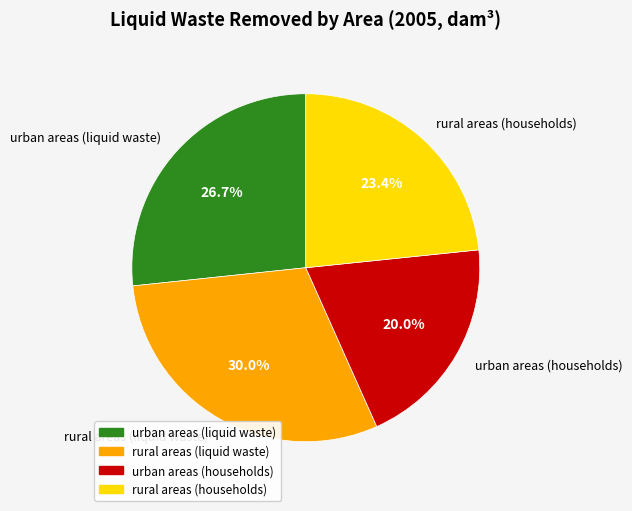

Combined, do urban areas (households) and rural areas (liquid waste) account for over 50%?

No